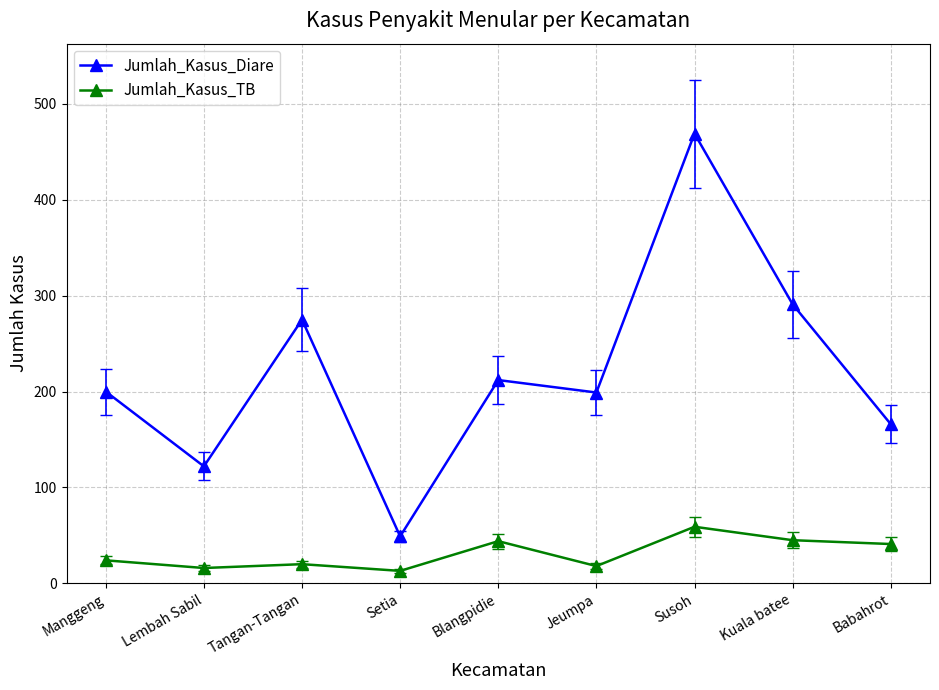

True or false: Jumlah_Kasus_TB and Jumlah_Kasus_Diare cross at least once.

False